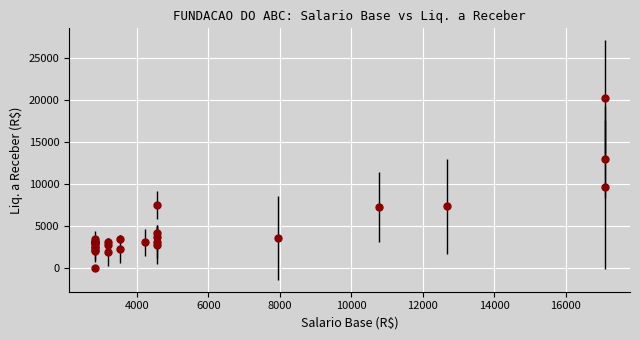

What Y value in the scatter plot is closest to 10165?

9644.5